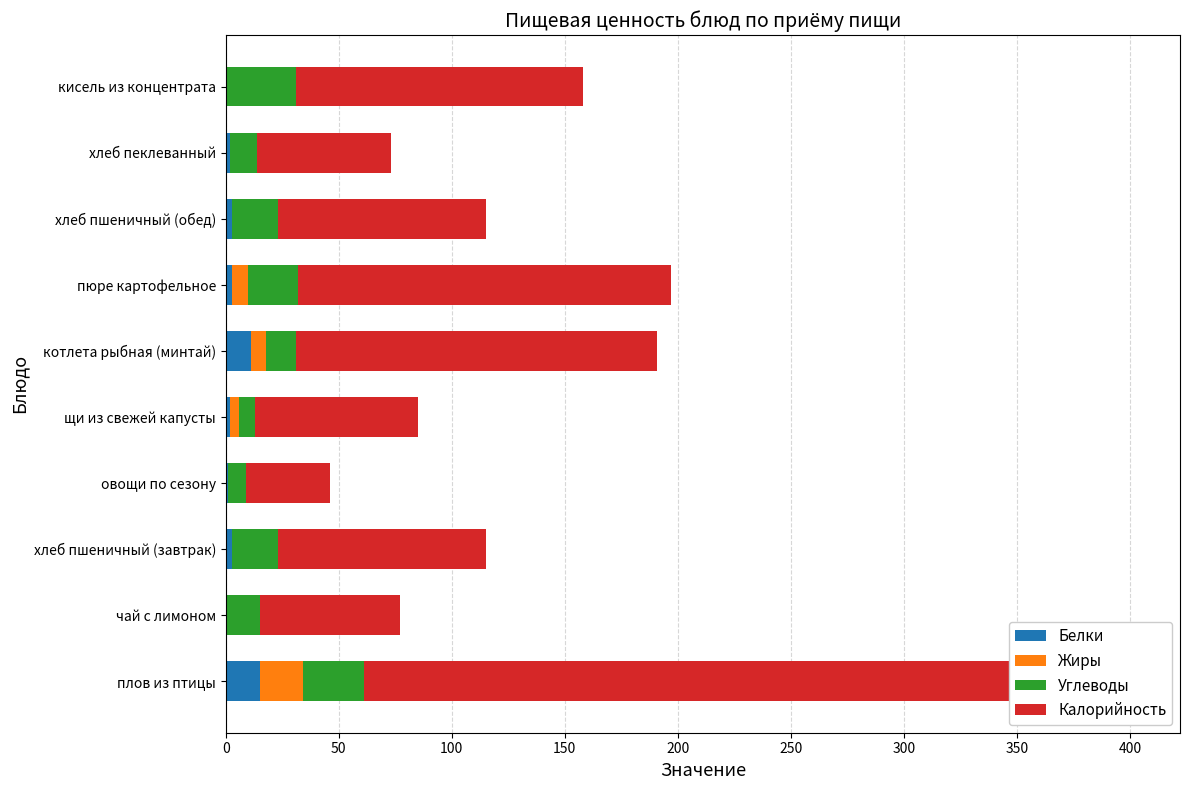

What is the sum of all Калорийность values?

1207